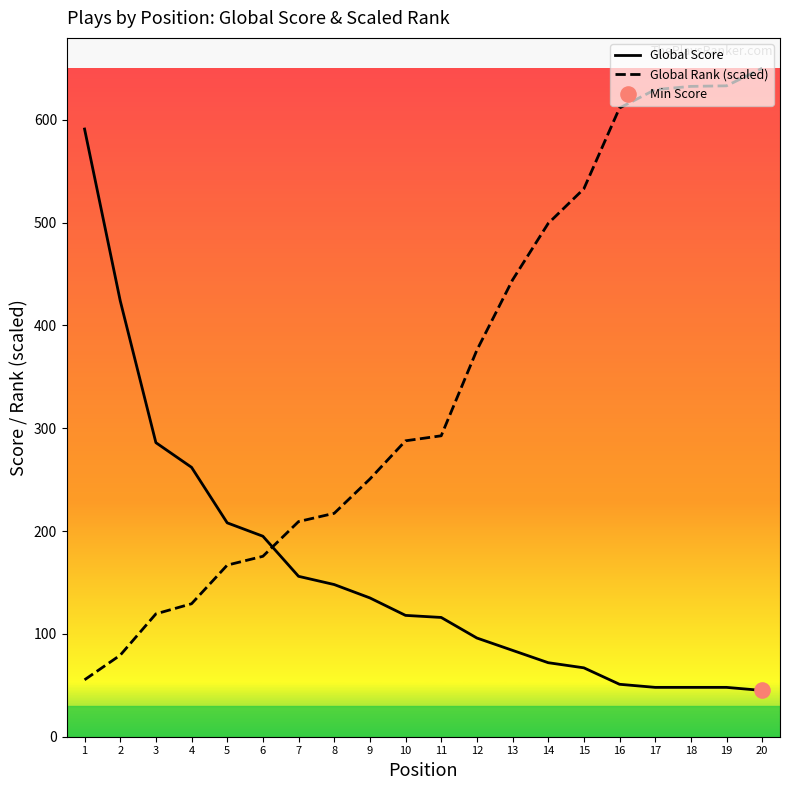

What are all the series names shown in the legend?

Global Score, Global Rank (scaled)